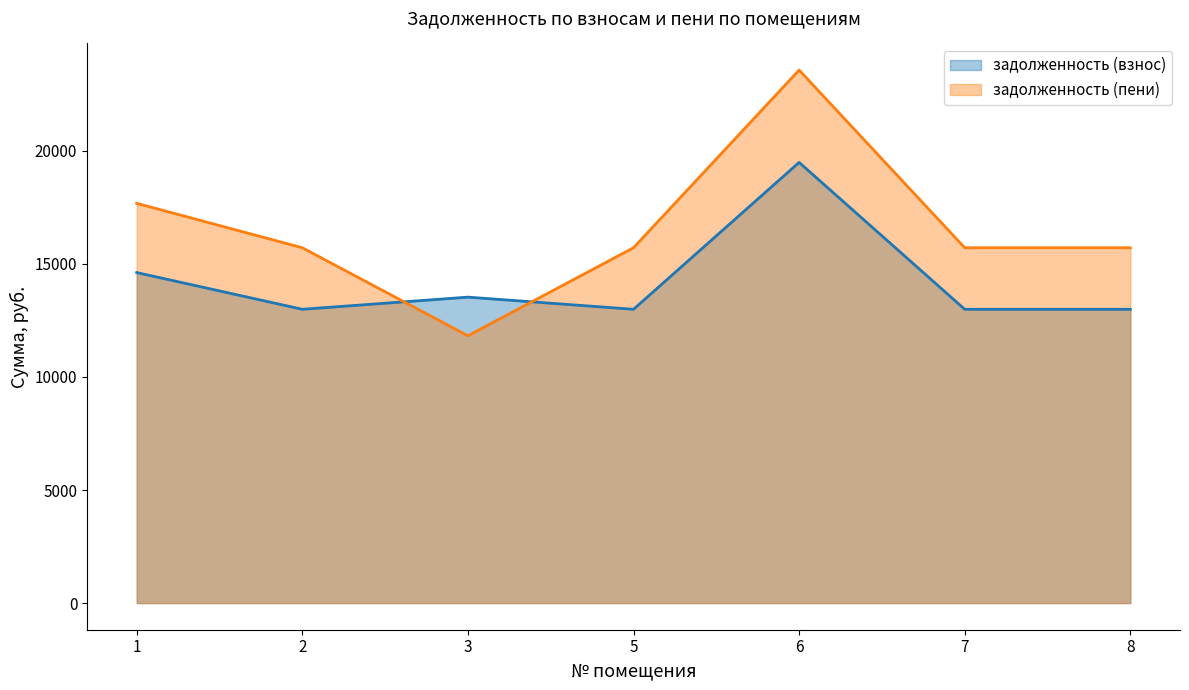

In задолженность (взнос), how many points are lower than both neighbors (excluding endpoints)?

2